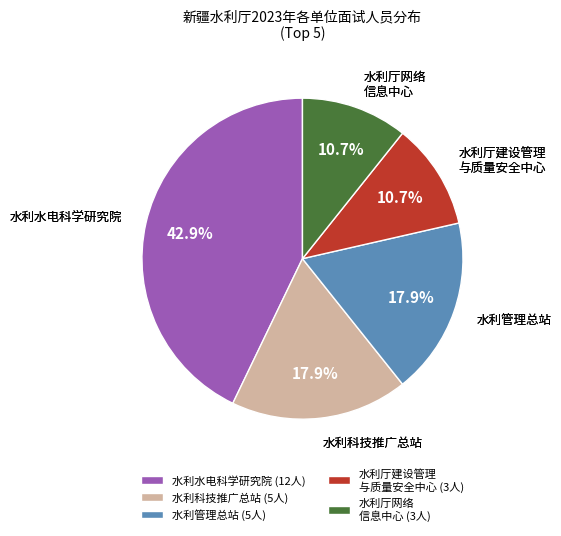

Count the number of slices in the pie.

5